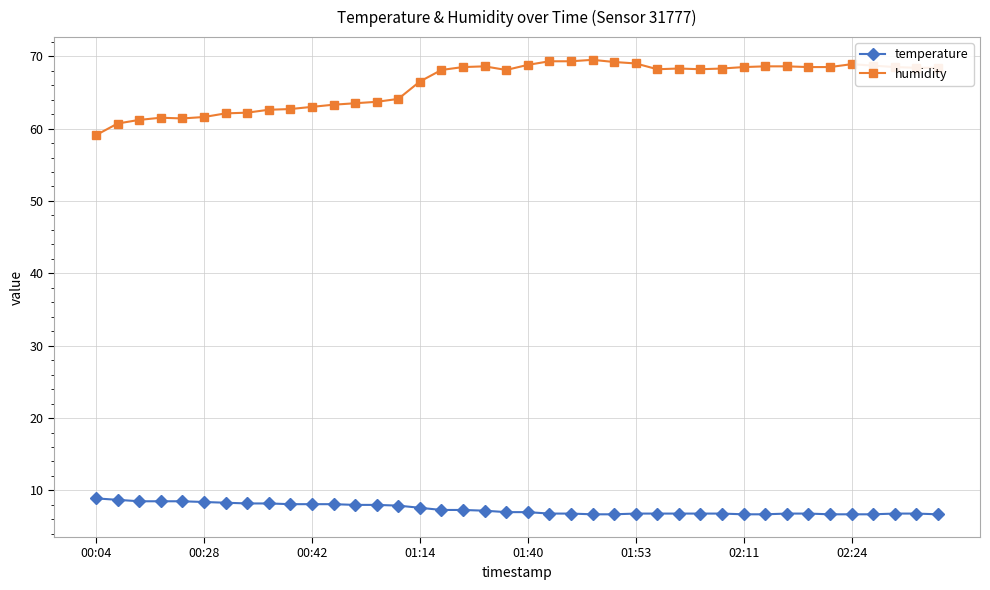

Which series has the largest total across all categories?

humidity